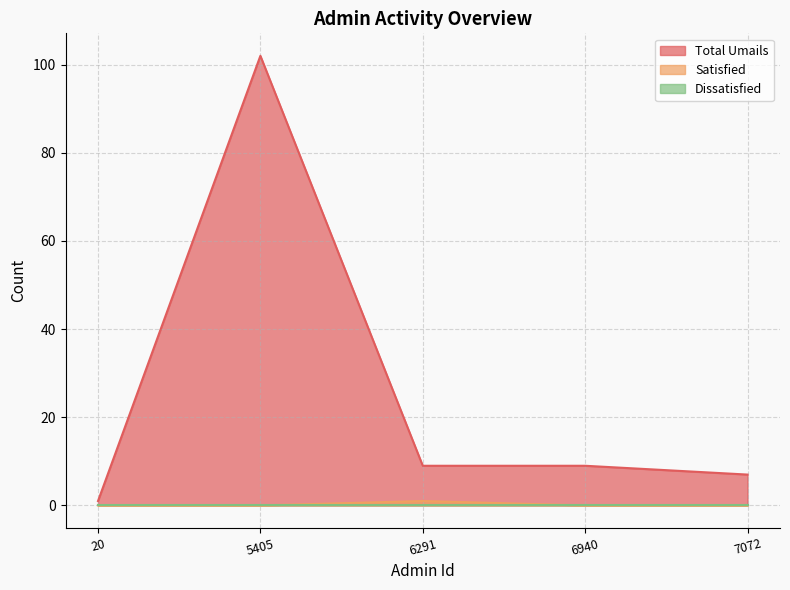

The value of Total Umails at 5405 is 157. True or false?

False